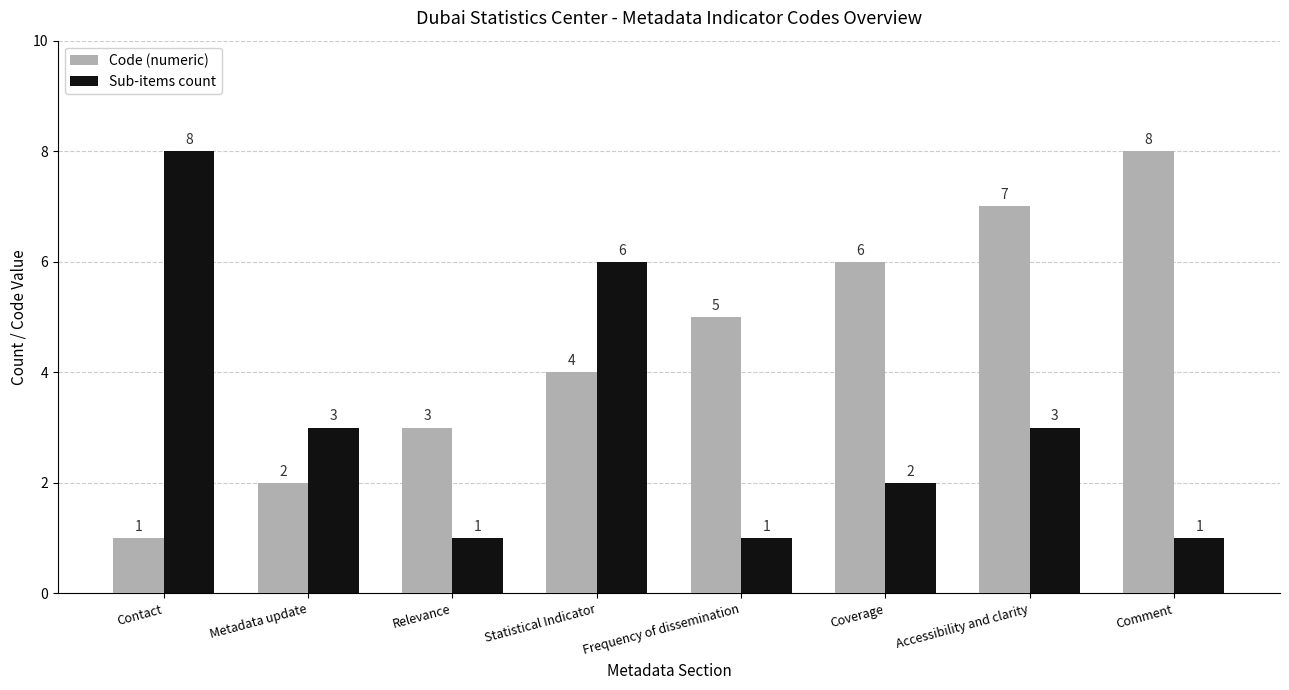

How many groups of bars are there?

8